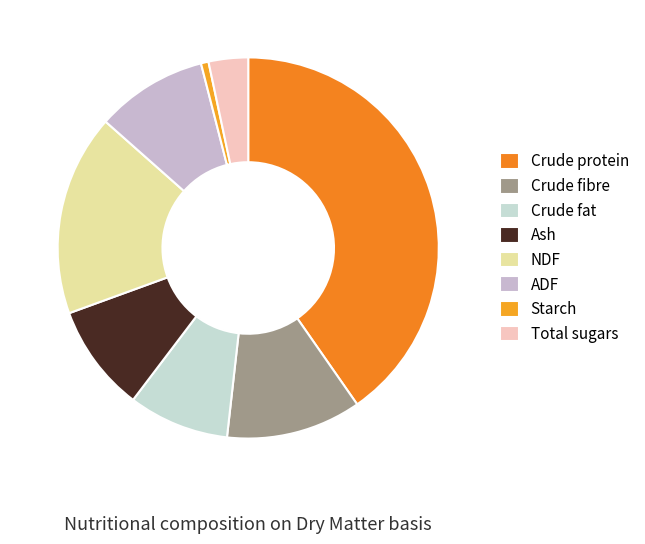

Is the sum of Ash and Crude fibre greater than half?

No